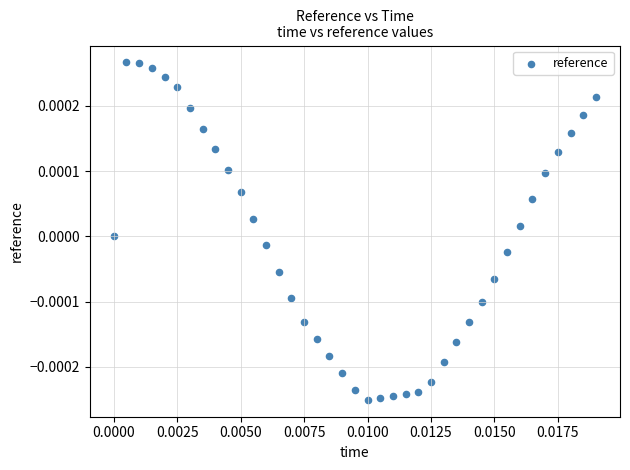

How many data points are displayed?

39